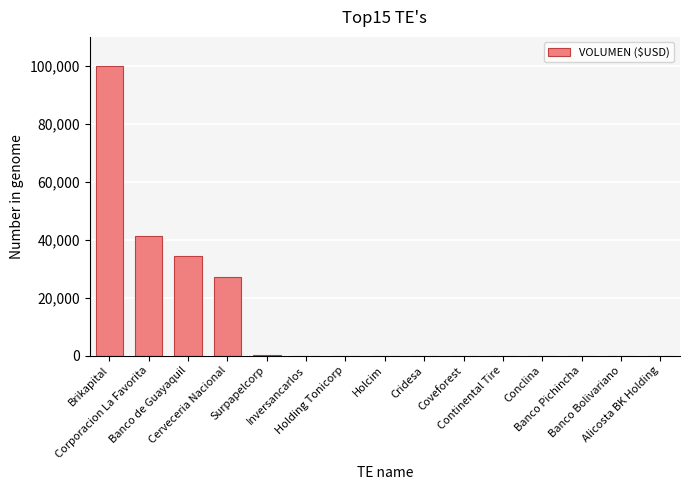

What is the sum of all values?

202711.9